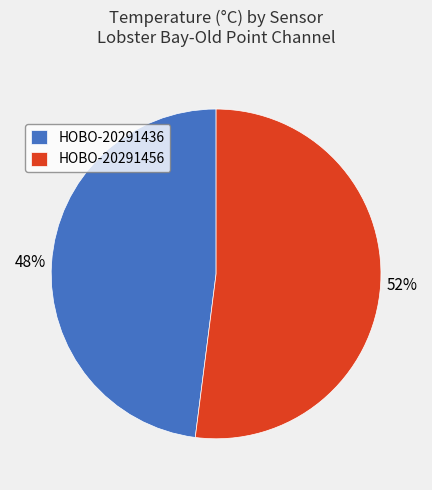

Is there a majority slice in this chart?

Yes